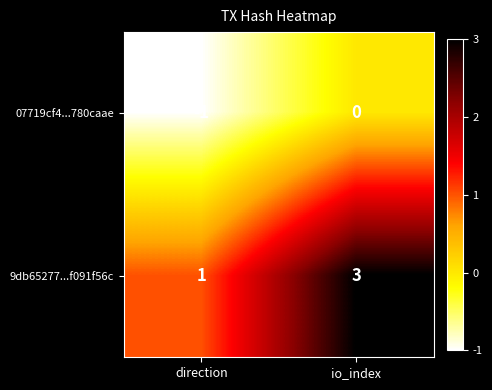

Where is 9db65277...f091f56c nearest to the value 2?

direction